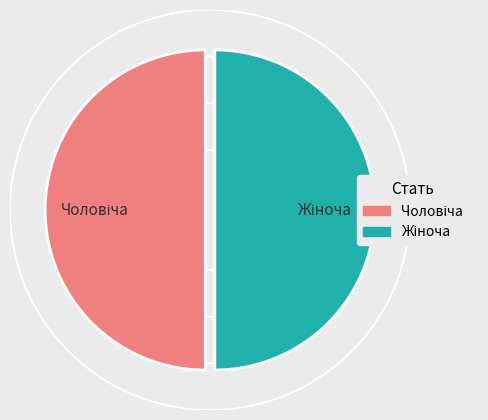

How many slices are in this pie chart?

2